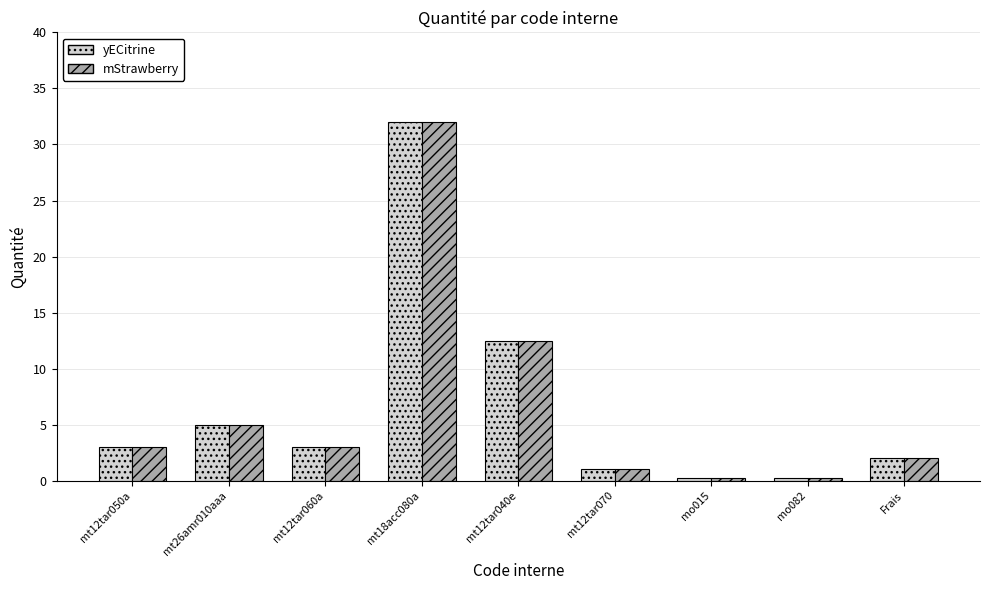

The mStrawberry series shows 1.0 at mt12tar070. True or false?

True